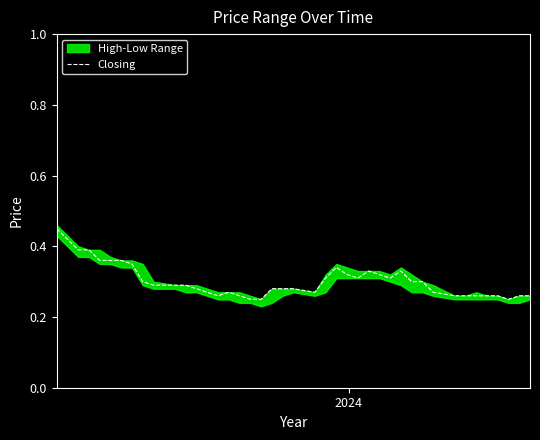

How many lines are shown in the chart?

1